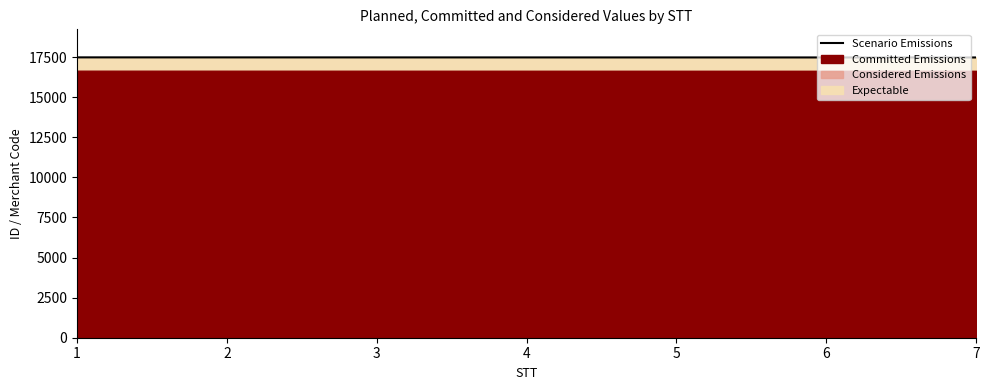

Reading left to right, extract all data points from this chart.

1=17488.8	2=17487.8	3=17486.7	4=17485.7	5=17484.6	6=17483.5	7=17482.5